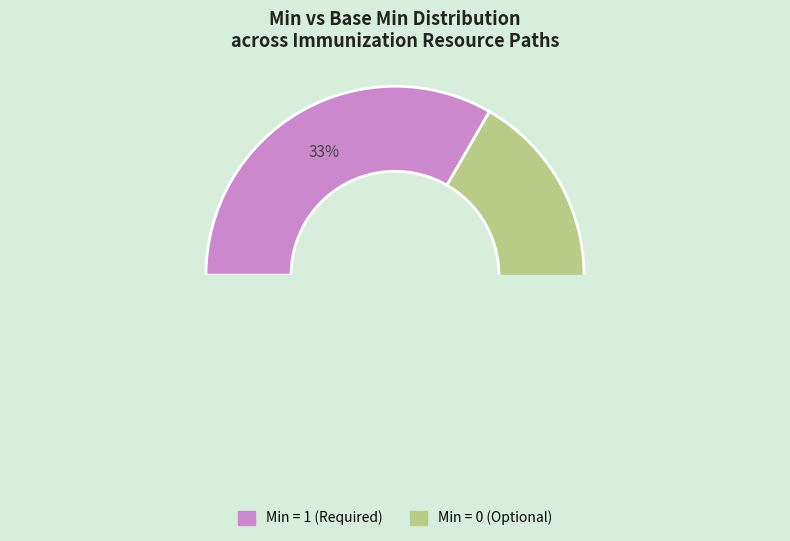

The Immunization.statusReason slice represents 6% of the pie. True or false?

False